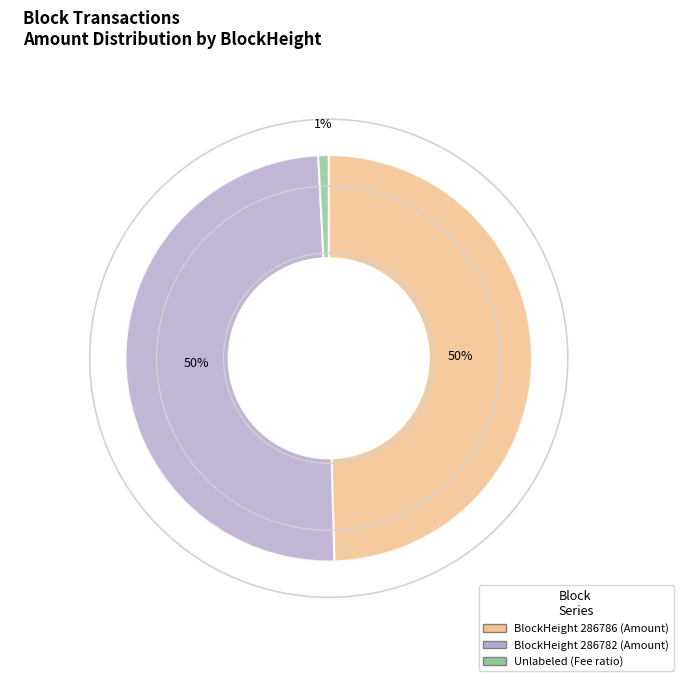

To the nearest percent, what is the average slice percentage?

33%